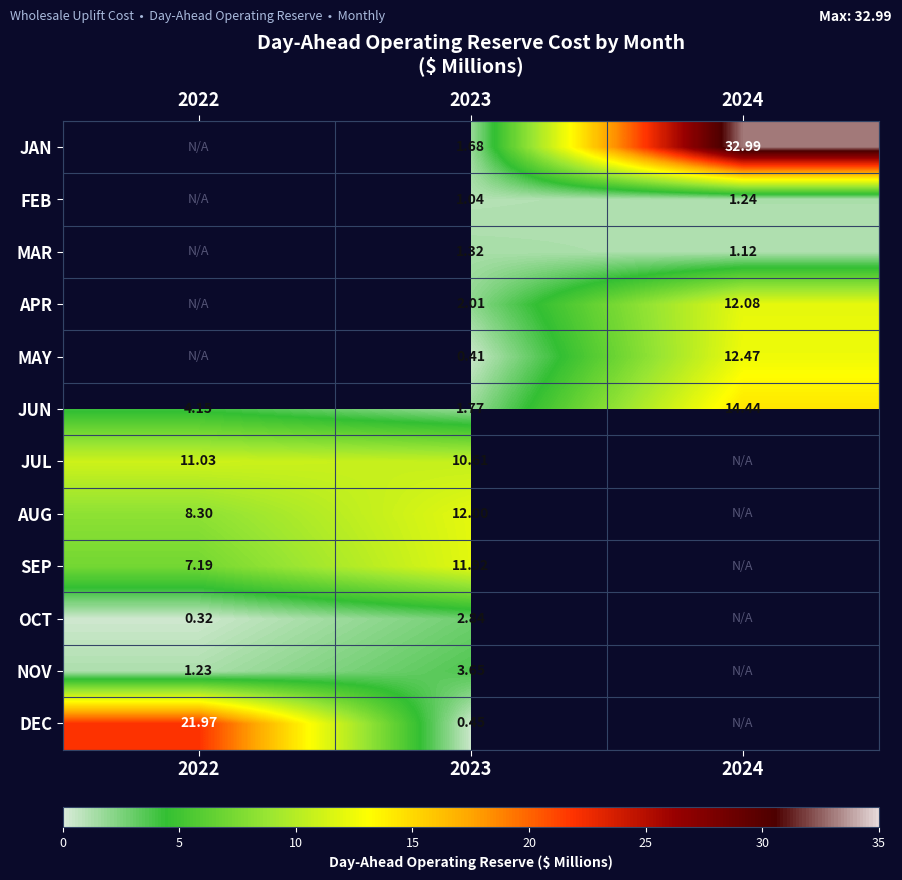

Is the value of MAR at 2023 greater than the value of AUG at 2023?

No